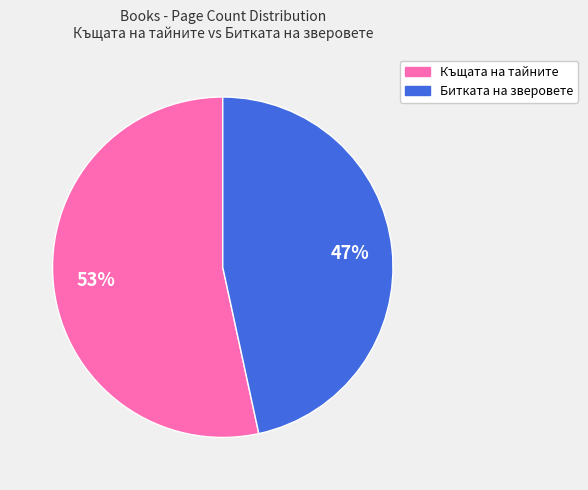

Is there any slice that represents more than half of the pie?

Yes